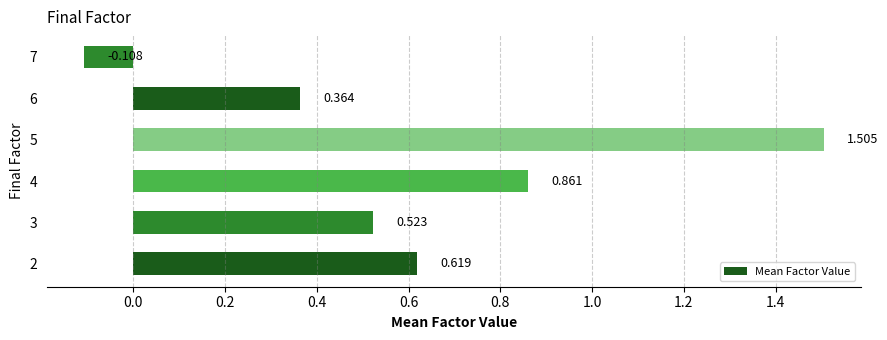

How many distinct data groups are displayed?

1